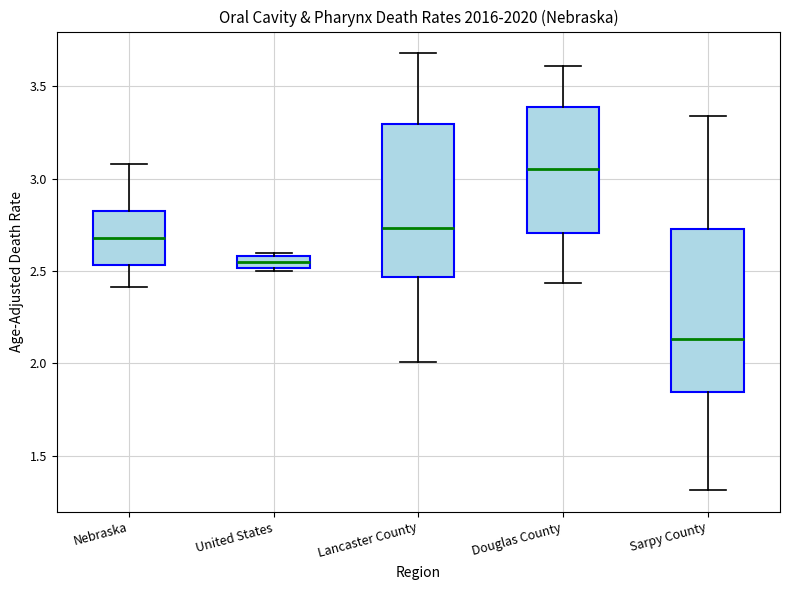

Where is the upper edge of the box for United States on the y-axis? The values are not printed on the chart, so give them approximately, as read against the axis.

2.60